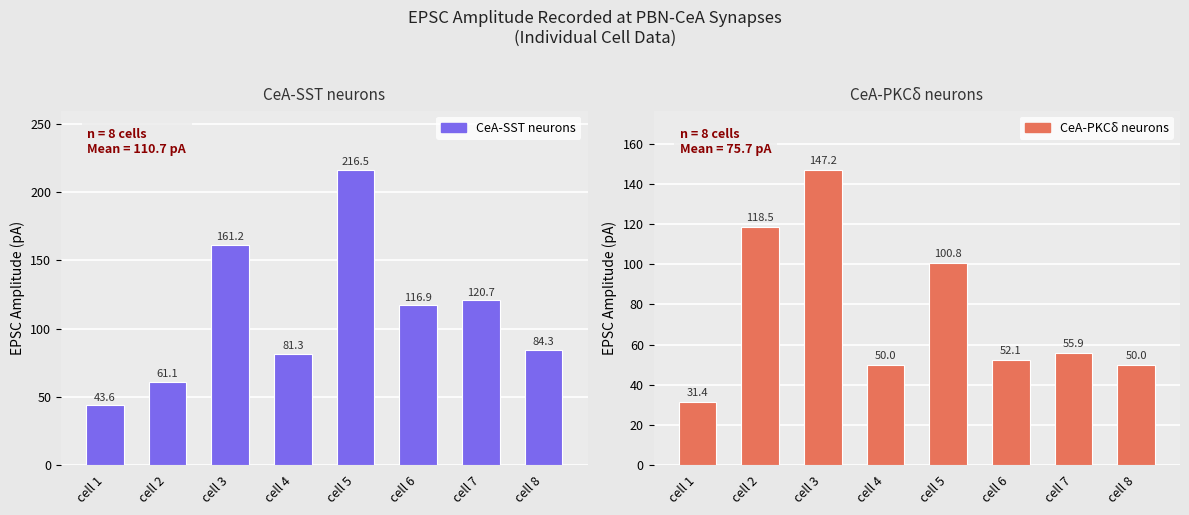

What is the total value across all series at cell 6?

169.0